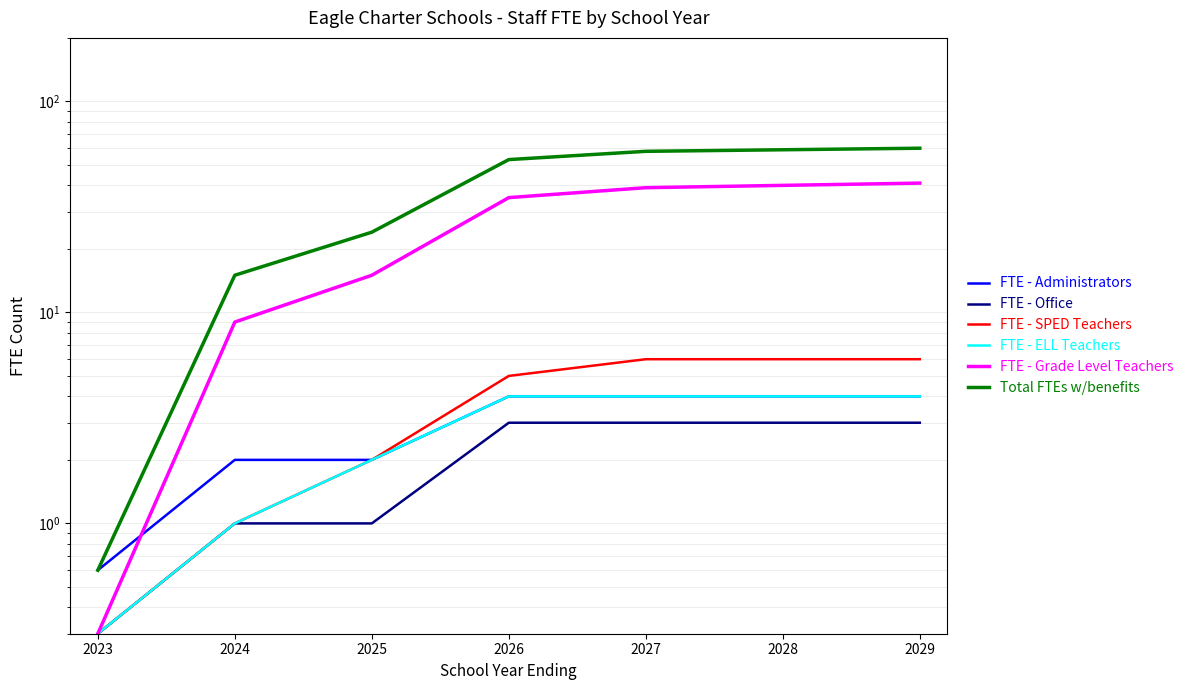

What are all the series names shown in the legend?

FTE - Administrators, FTE - Office, FTE - SPED Teachers, FTE - ELL Teachers, FTE - Grade Level Teachers, Total FTEs w/benefits